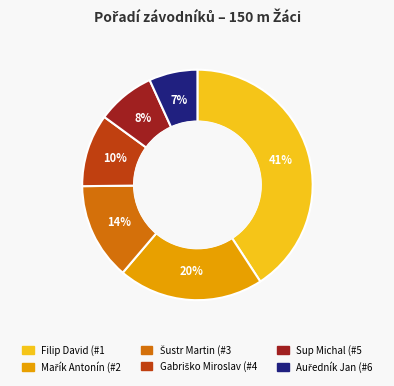

Which category has the biggest portion of the pie?

Filip David